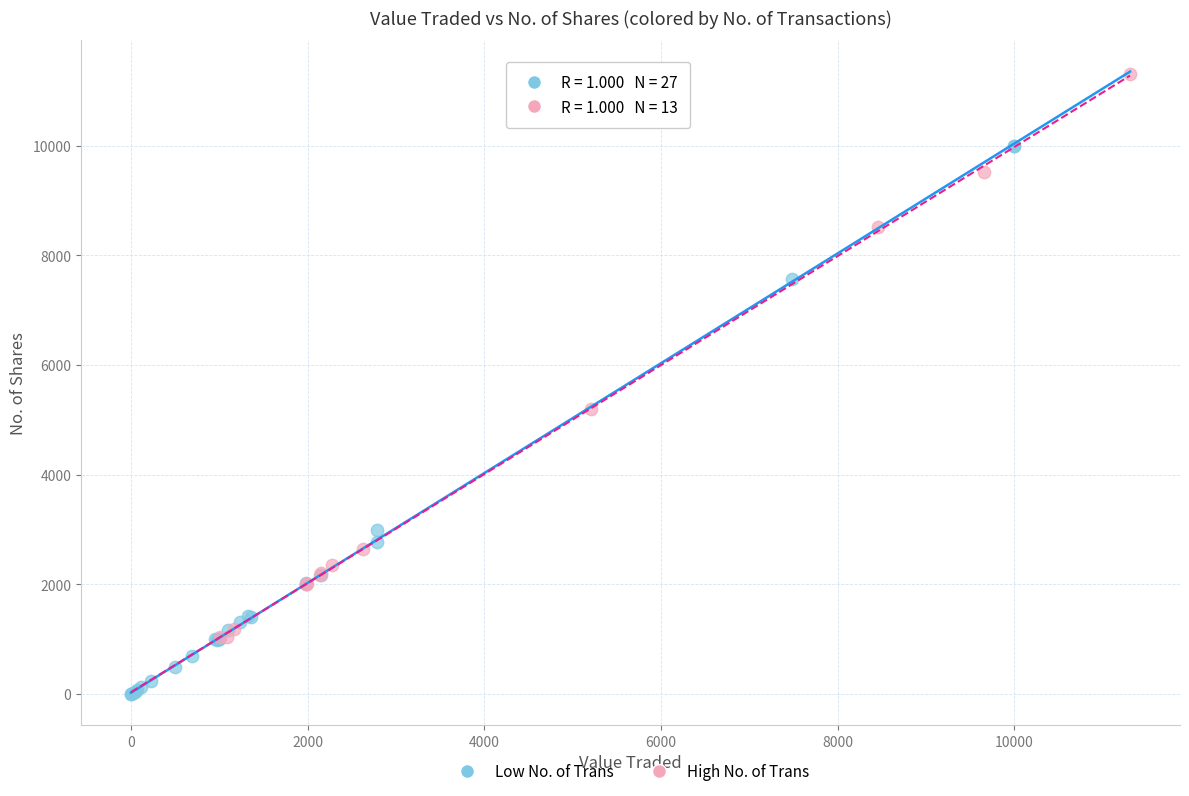

Which series has the largest Y range (max minus min)?

High No. of Trans